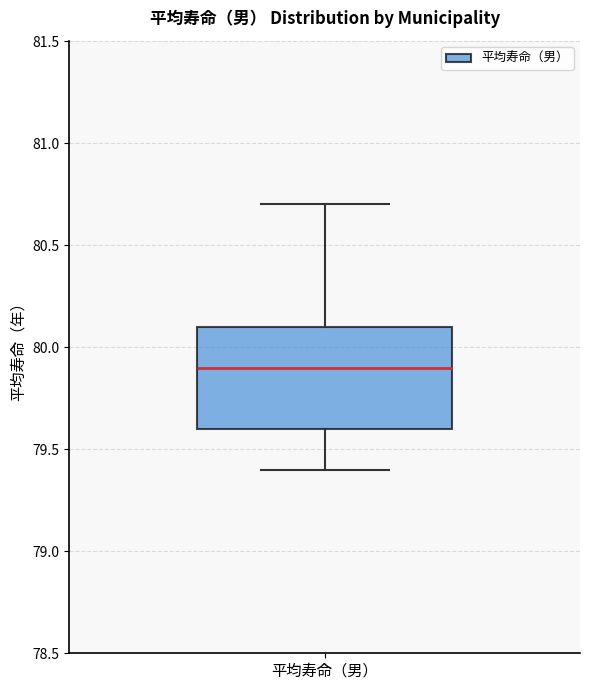

Transcribe this box plot: give where the median line is, the range the box spans, and where the two whiskers end, as read against the y-axis. The values are not printed on the chart, so give them approximately, as read against the axis.

median 79.9, box 79.6 to 80.1, whiskers 79.4 to 80.7